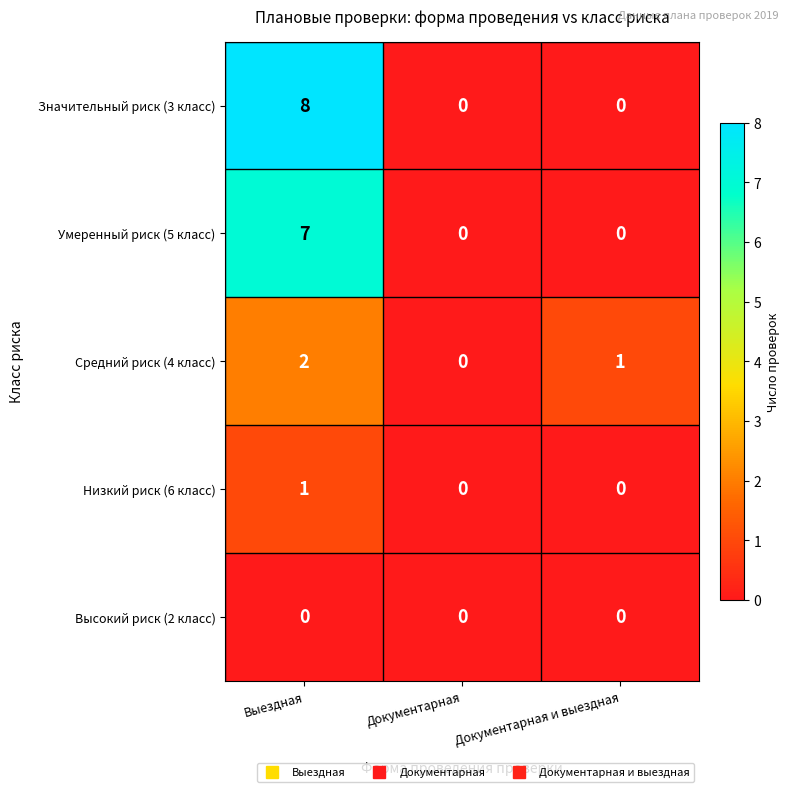

Reading left to right, transcribe all the data shown in this chart.

Значительный риск (3 класс): 8	0	0
Умеренный риск (5 класс): 7	0	0
Средний риск (4 класс): 2	0	1
Низкий риск (6 класс): 1	0	0
Высокий риск (2 класс): 0	0	0